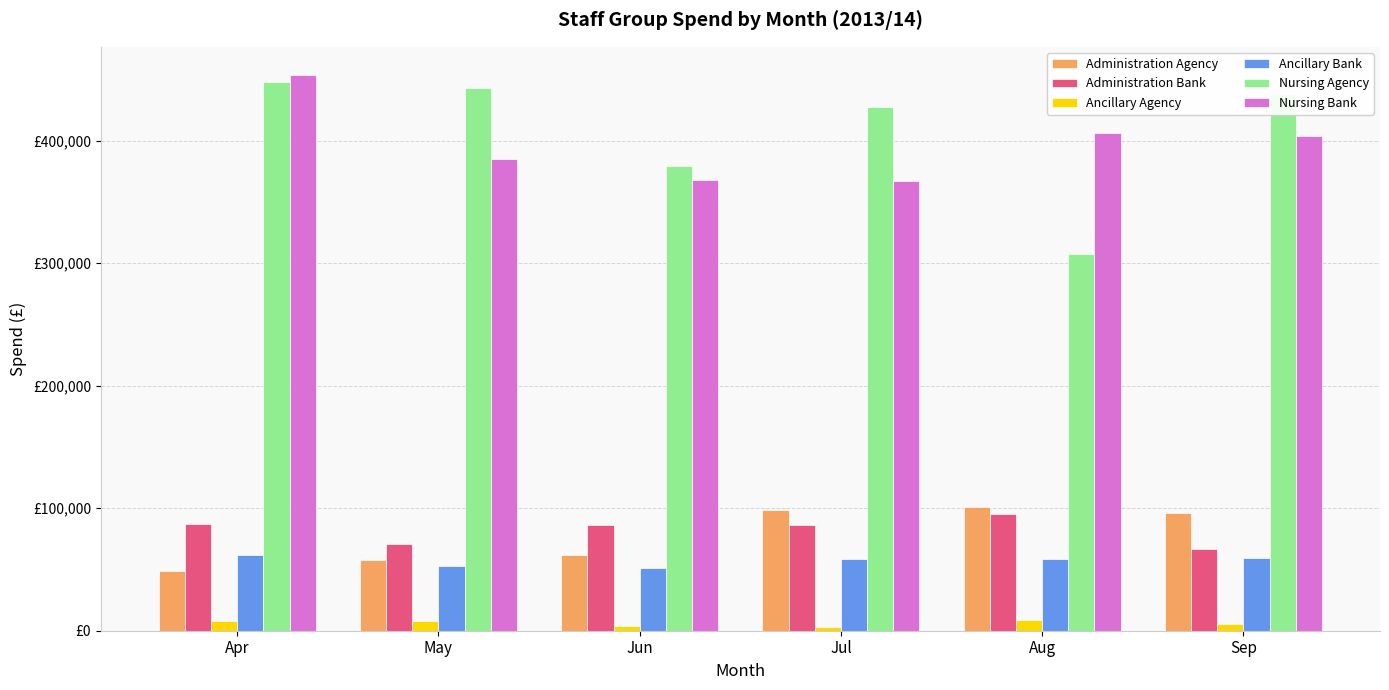

Read the Ancillary Agency value at Sep.

5557.3